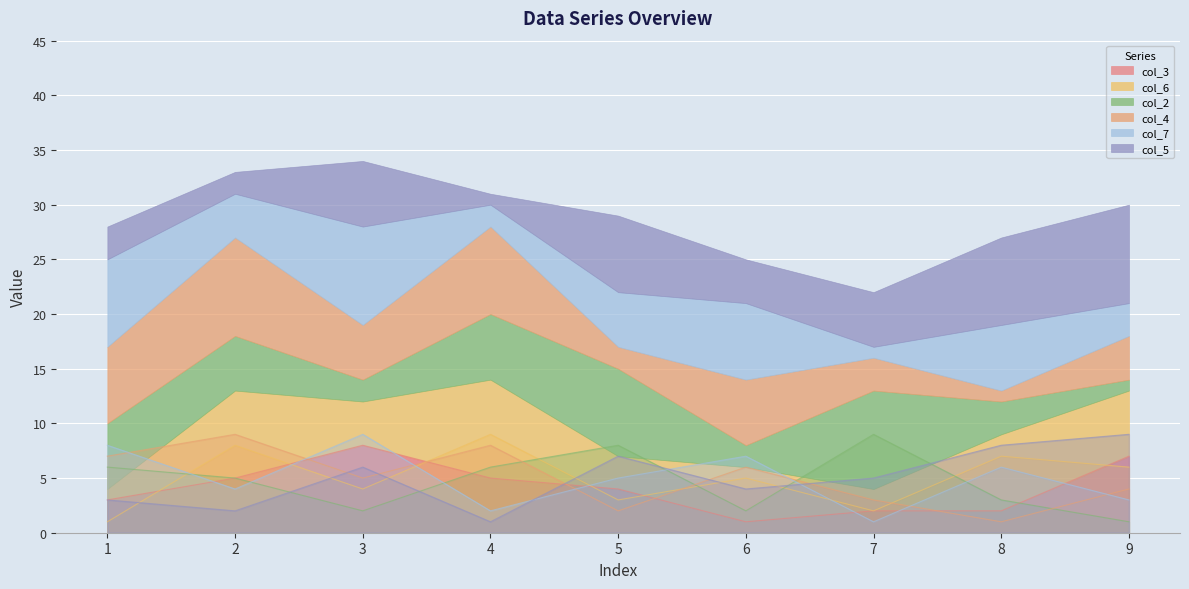

Which series has the widest spread of values?

col_6